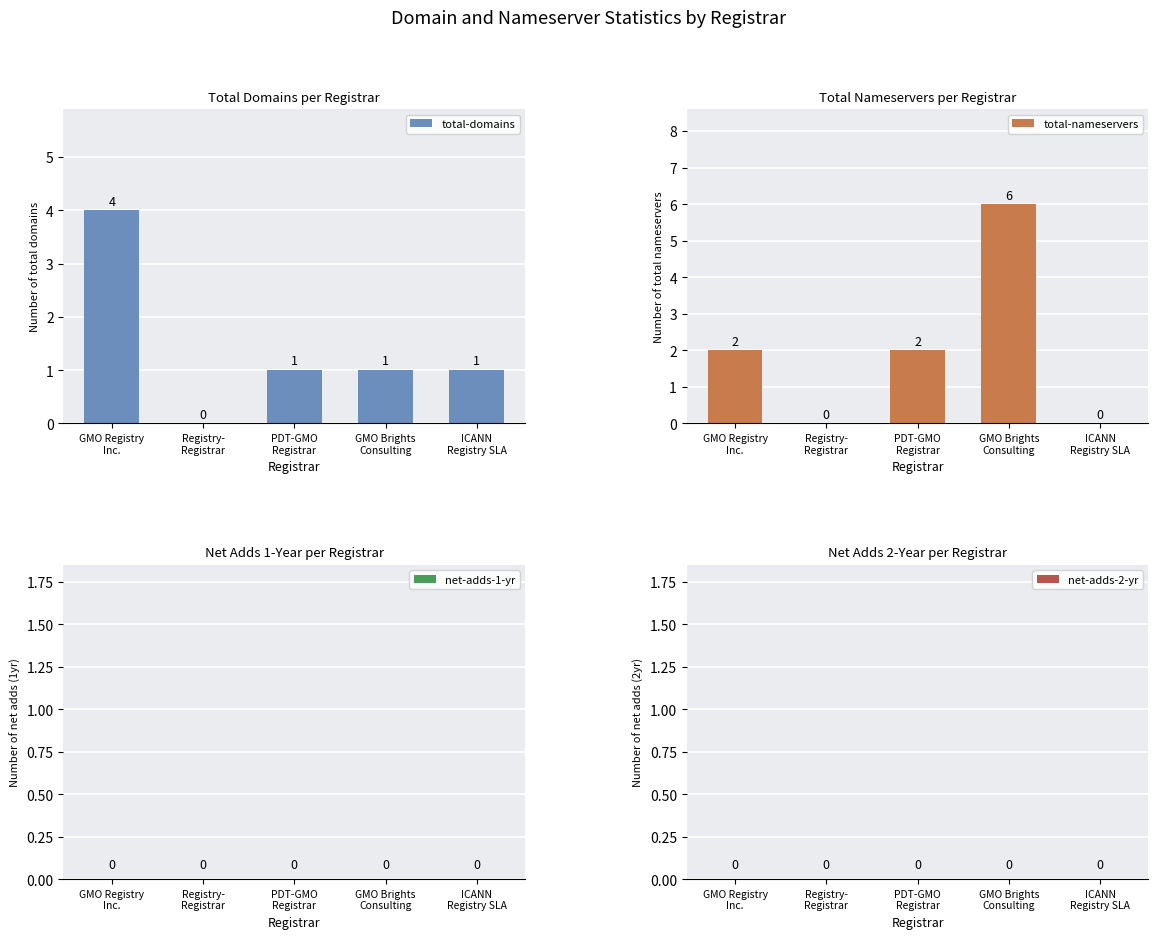

How many groups of bars are there?

5